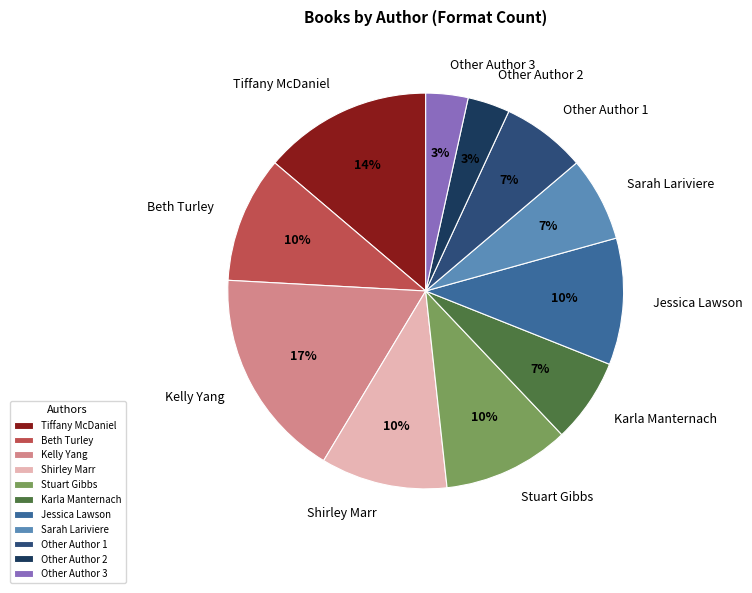

To the nearest percent, what is the difference between the largest and smallest slice percentages?

14%